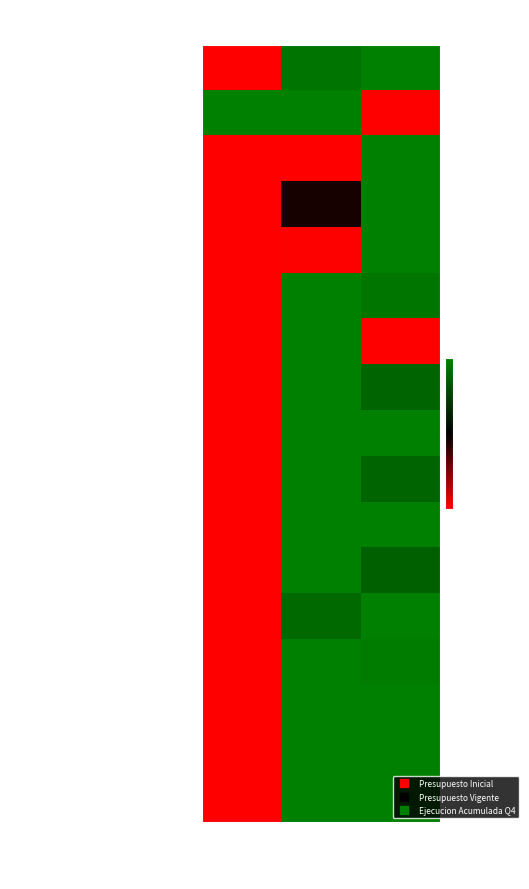

At Ejecucion Acumulada Q4, list the series in order from smallest to largest.

RENTAS DE LA PROPIEDAD, SALDO INICIAL DE CAJA, INTEGROS AL FISCO, PRESTACIONES DE SEGURIDAD SOCIAL, GASTOS EN PERSONAL, TRANSFERENCIAS PARA GASTOS DE CAPITAL, ADQUISICION DE ACTIVOS NO FINANCIEROS, INICIATIVAS DE INVERSION, SERVICIO DE LA DEUDA, TRANSFERENCIAS CORRIENTES (24), TRANSFERENCIAS CORRIENTES (05), INGRESOS DE OPERACION, OTROS INGRESOS CORRIENTES, RECUPERACION DE PRESTAMOS, BIENES Y SERVICIOS DE CONSUMO, OTROS GASTOS CORRIENTES, PRESTAMOS